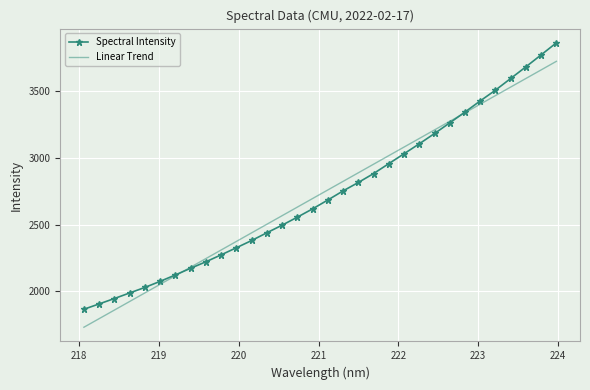

How many values in the Spectral Intensity series are below 2684?

16